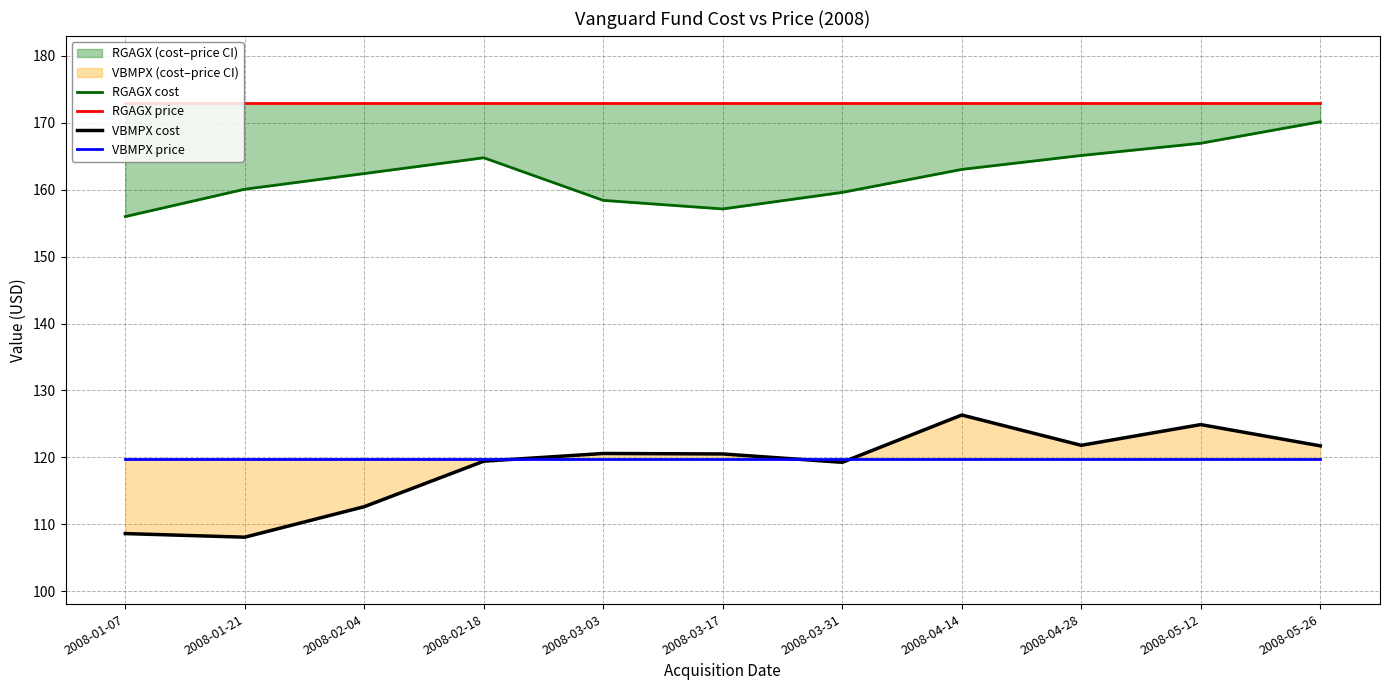

At how many categories does at least one series exceed 147?

11